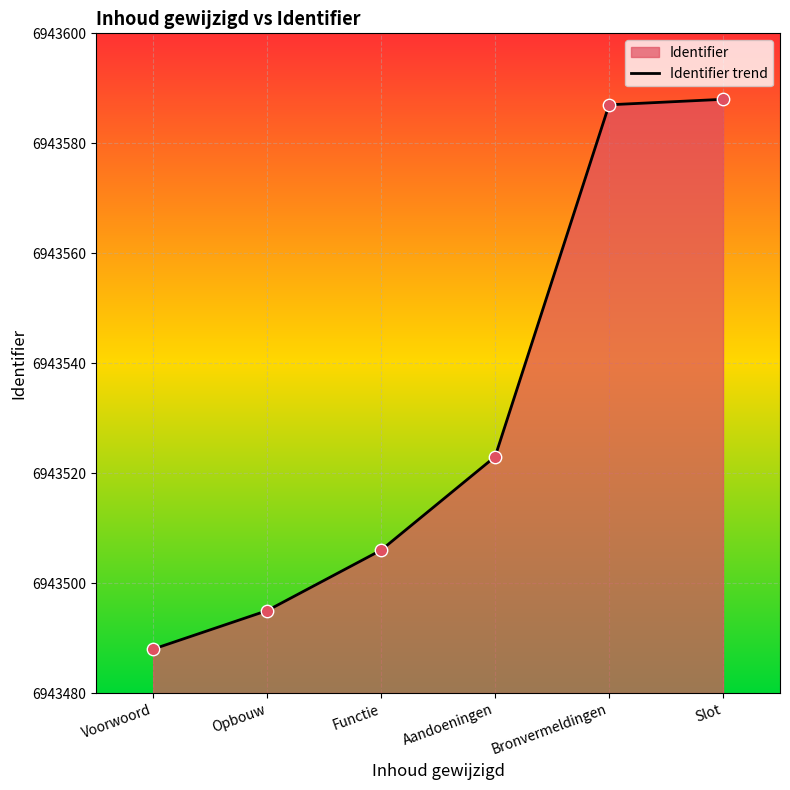

Approximately how many times larger is the value at Opbouw compared to Slot?

1.0